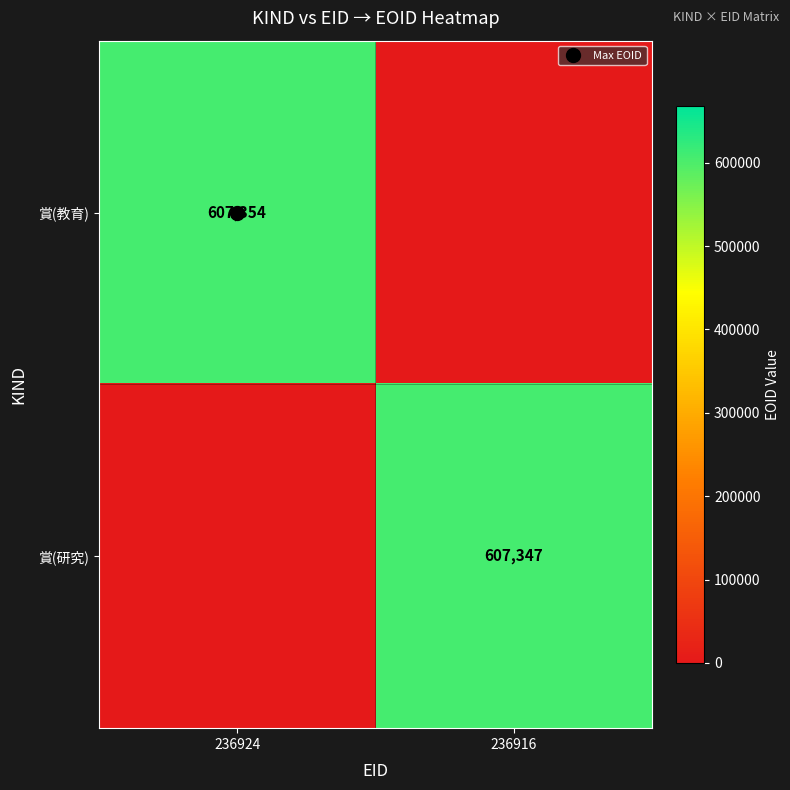

Which series has the largest range (max minus min)?

賞(教育)